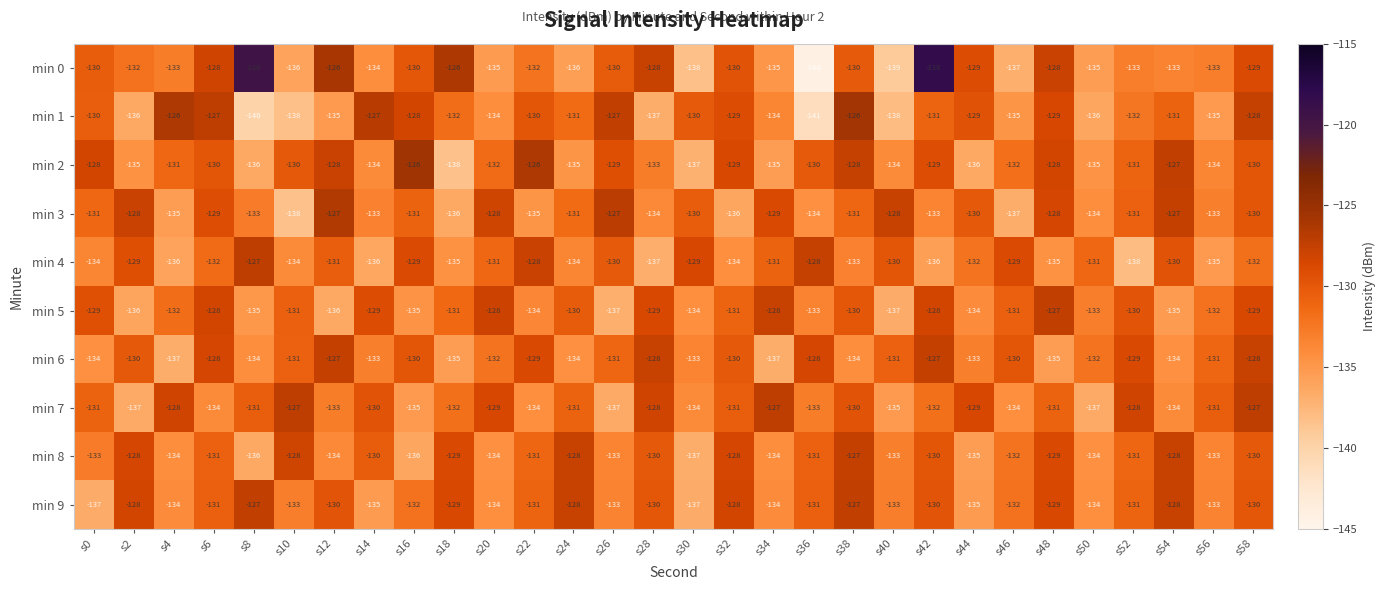

What is the highest value of the min 3 series?

-127